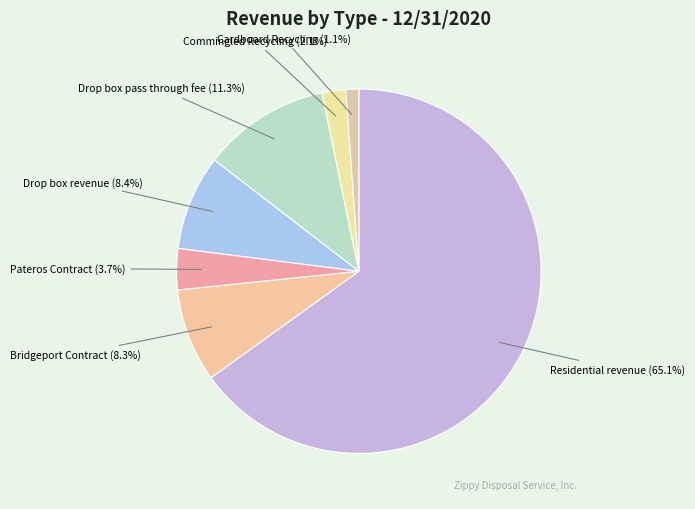

Which has a higher value, Cardboard Recycling or Commingled Recycling?

Commingled Recycling